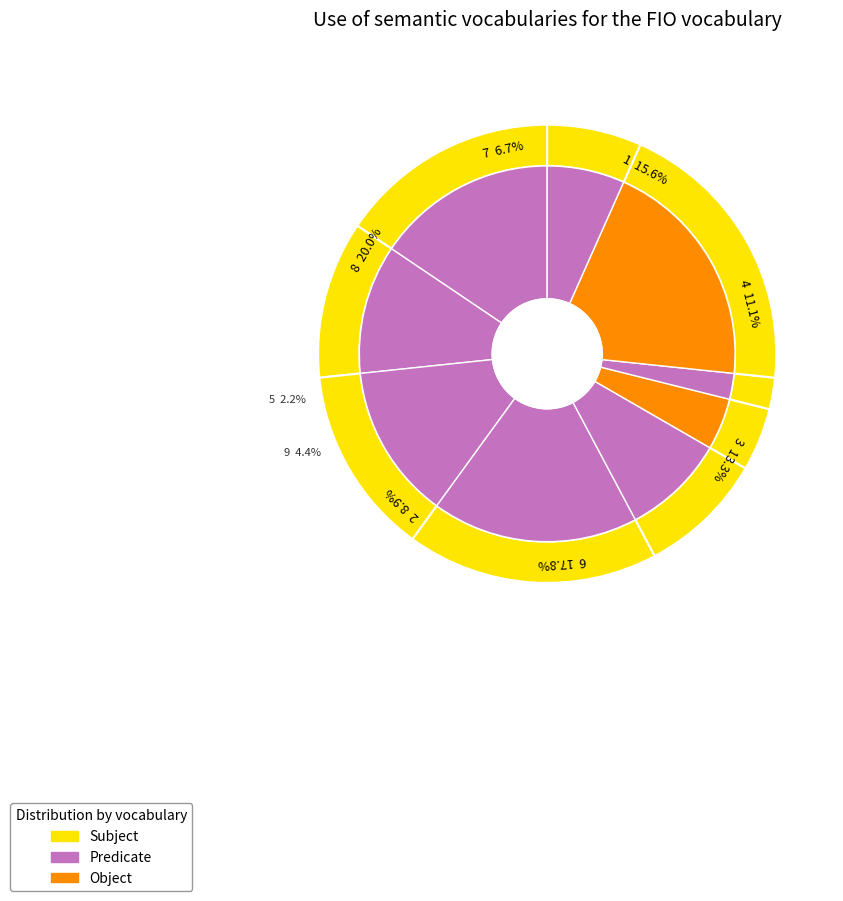

To the nearest percent, what percentage of the pie is 9?

4%